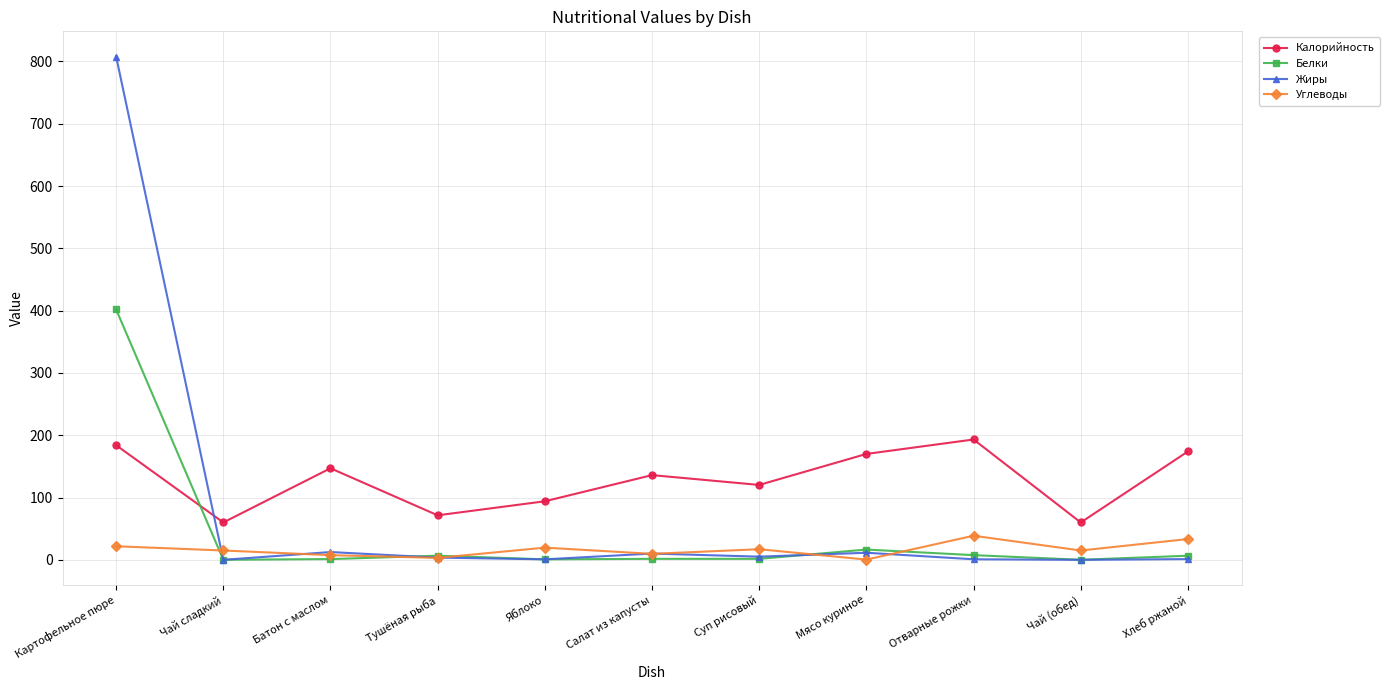

True or false: Калорийность and Белки cross at least once.

True